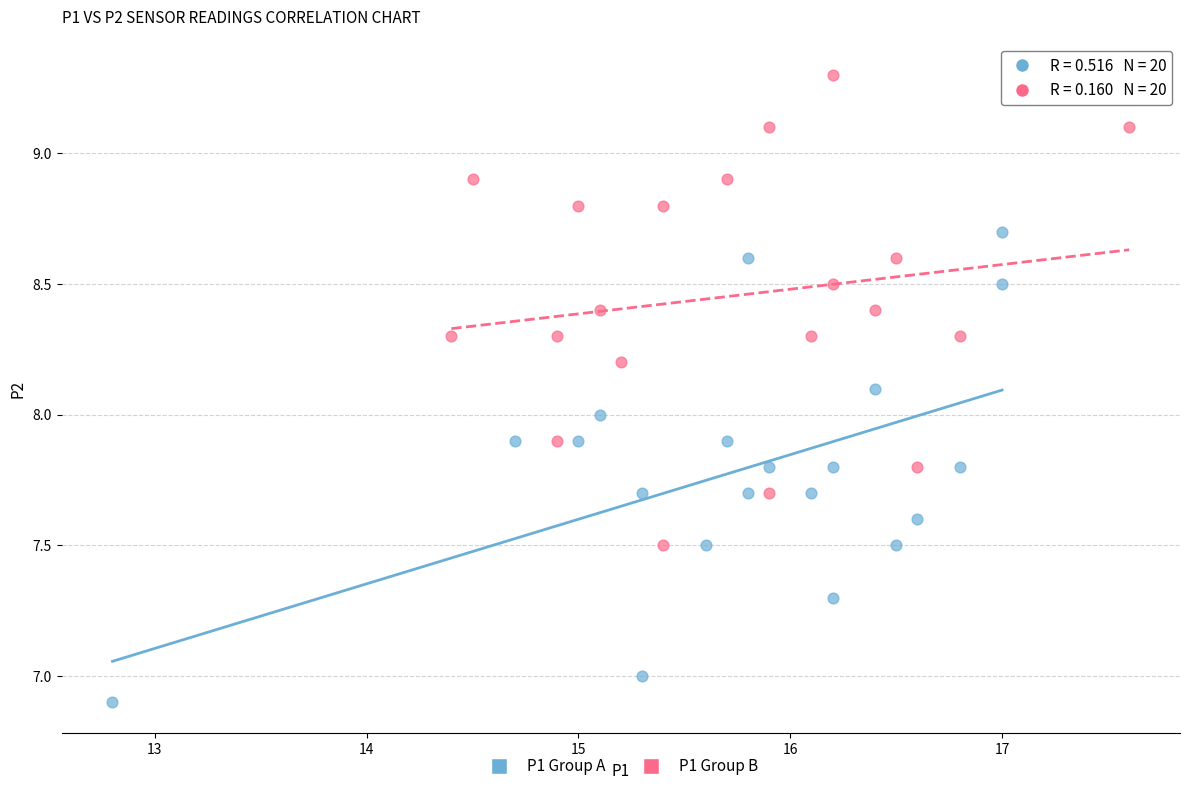

Which series contains the highest Y value?

P1 Group B